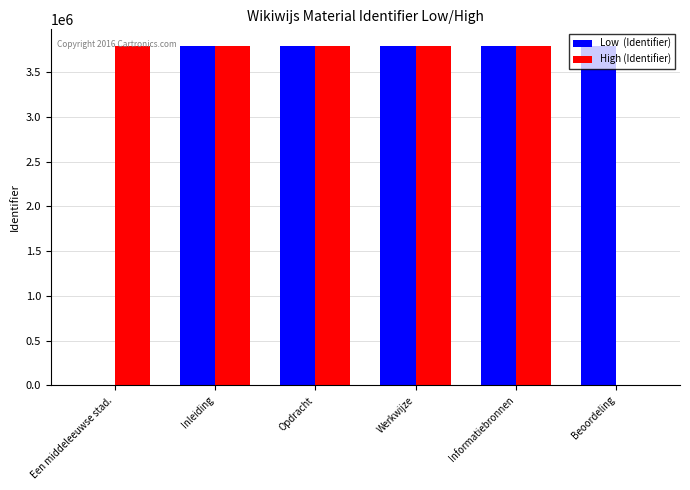

What is the total value across all series at Beoordeling?

3788084